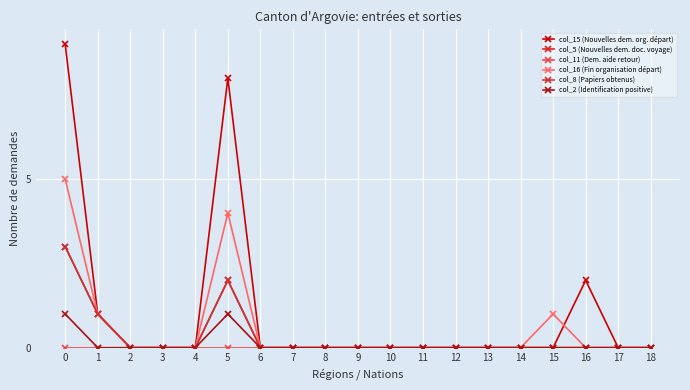

Does the chart have visible grid lines?

Yes